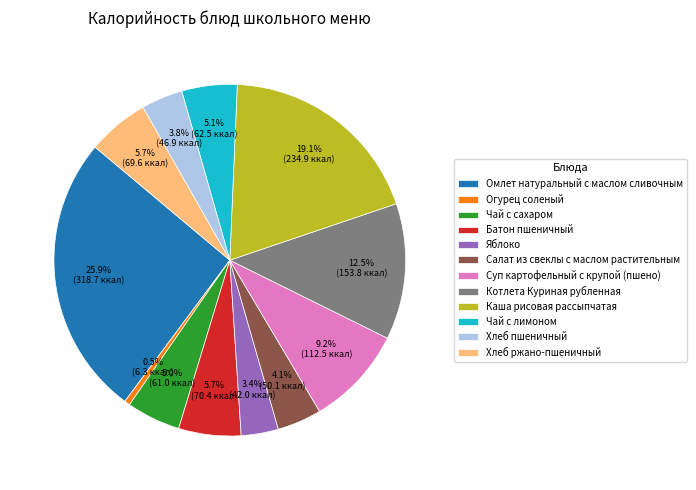

Which category has the smallest portion of the pie?

Огурец соленый